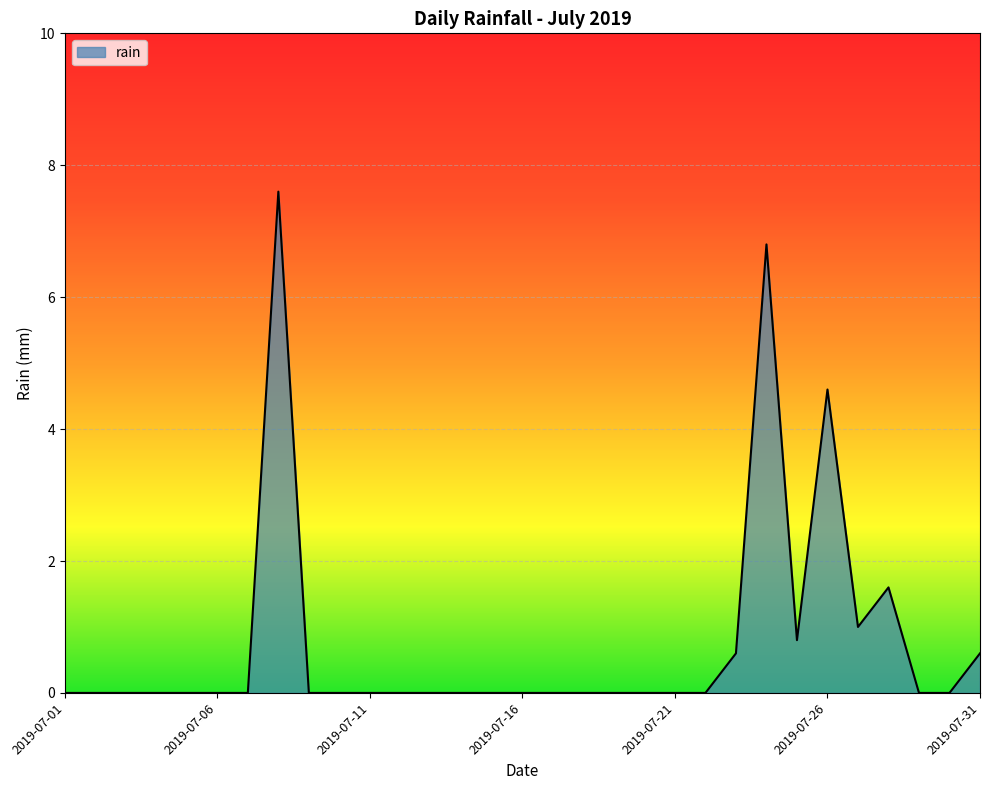

What is the difference between the maximum and minimum values?

7.6